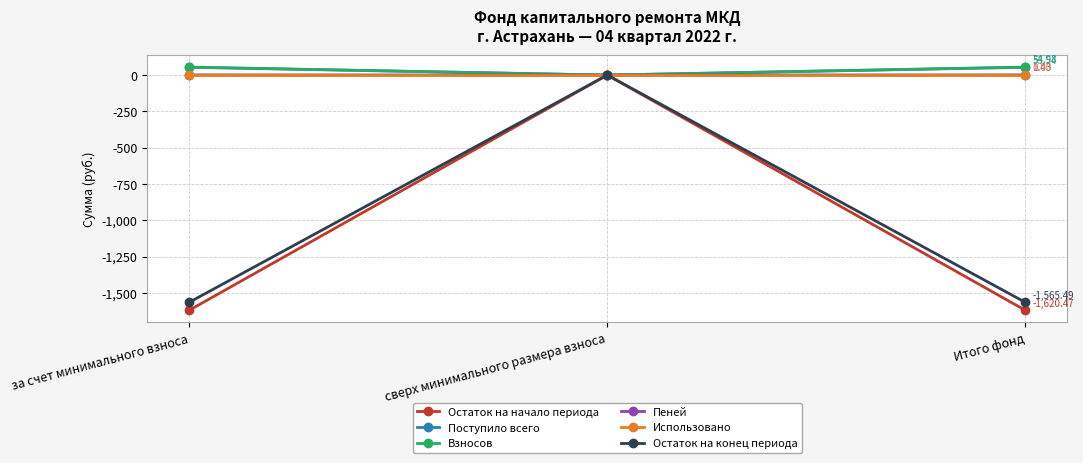

True or false: Остаток на начало периода has a value of -1620.5 at за счет минимального взноса.

True